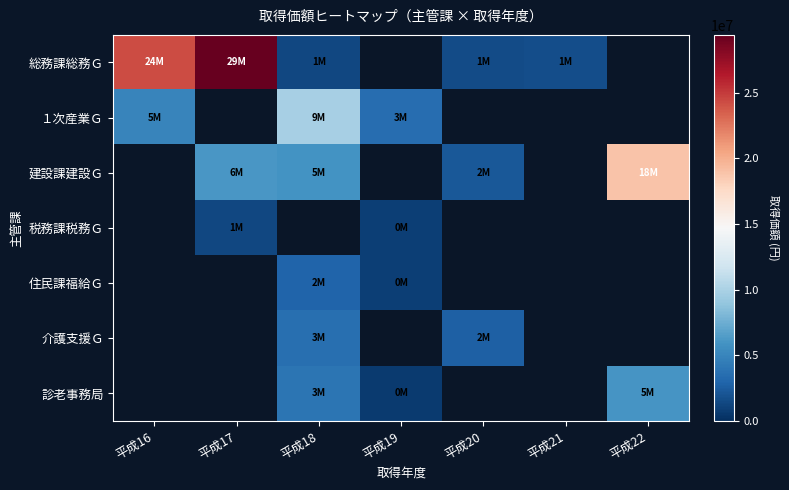

Which series has the largest range (max minus min)?

総務課総務Ｇ